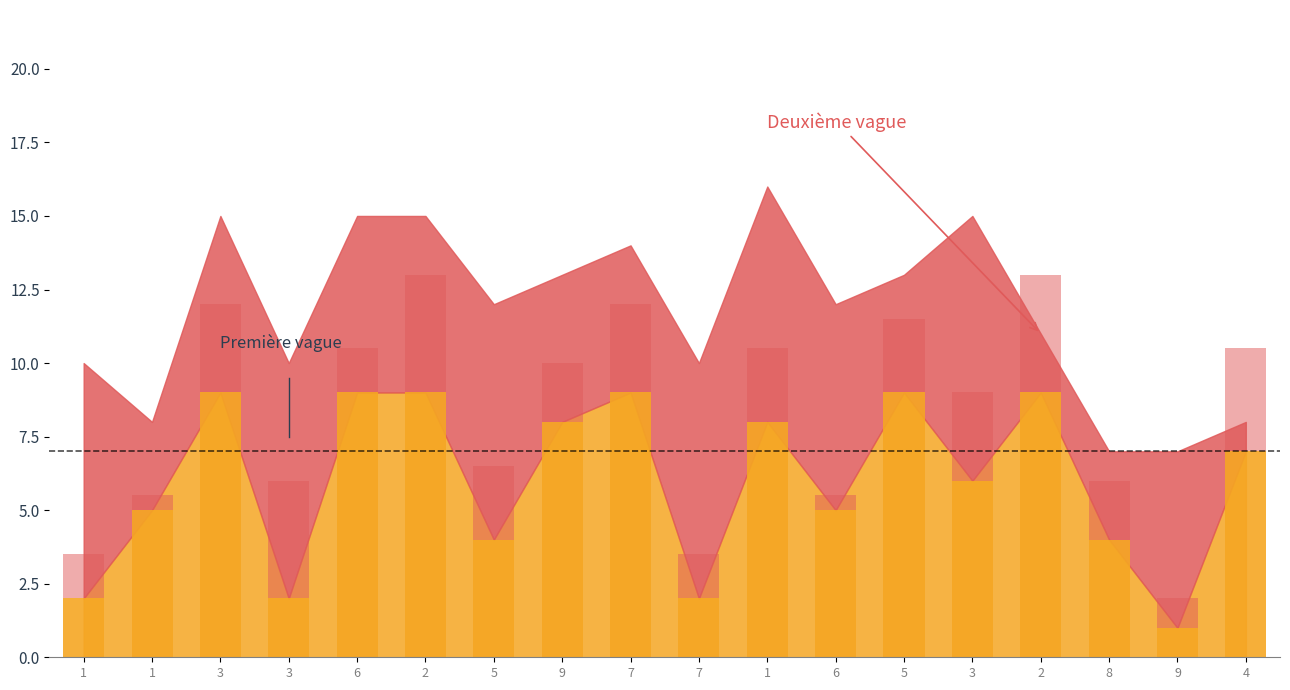

What is the label of the 16th bar from the right?

3